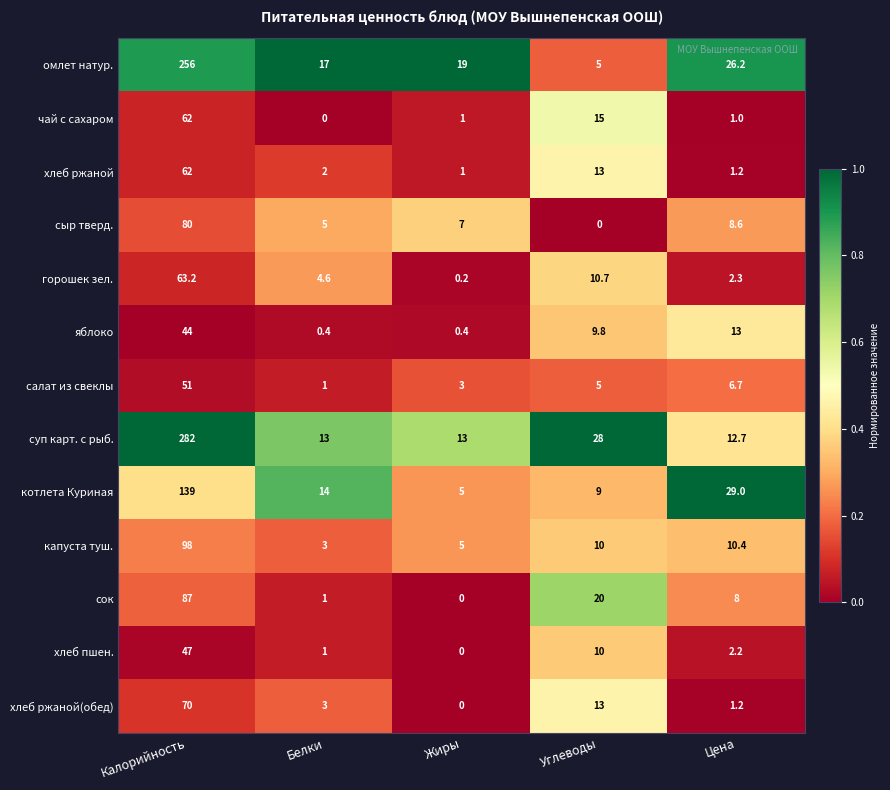

What is the spread (max minus min) of values at Жиры?

19.0